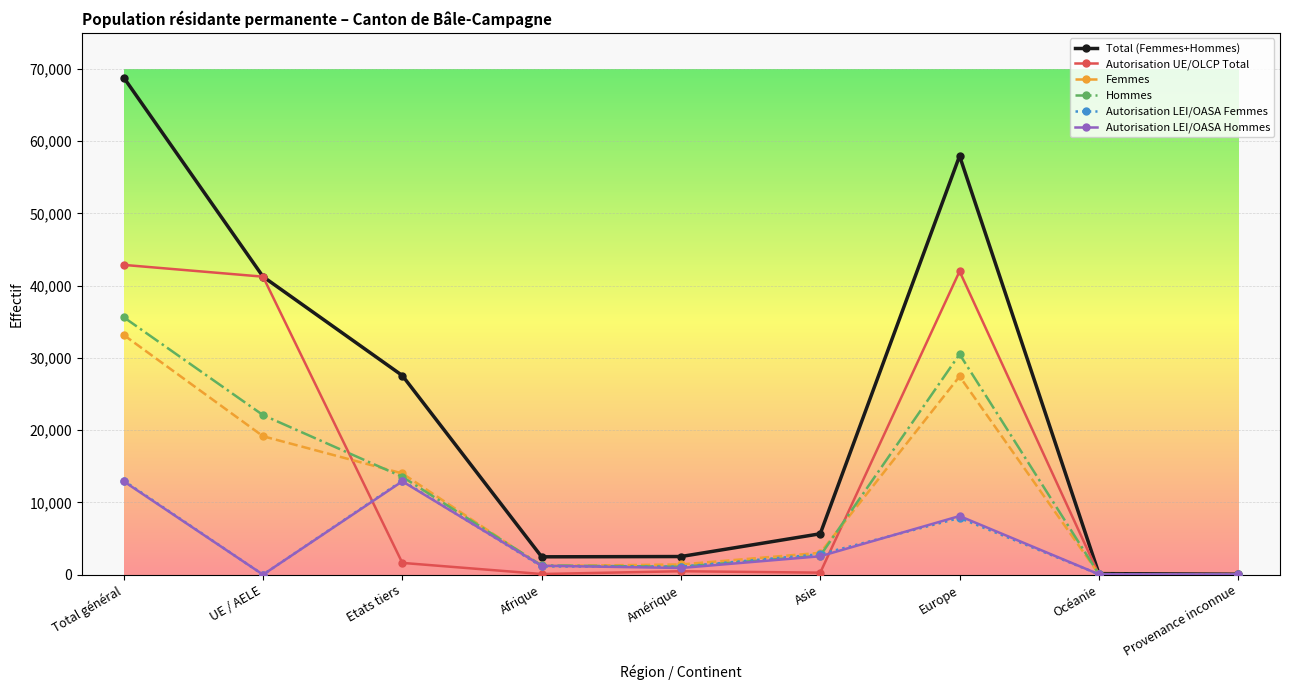

Which series has the largest range (max minus min)?

Total (Femmes+Hommes)